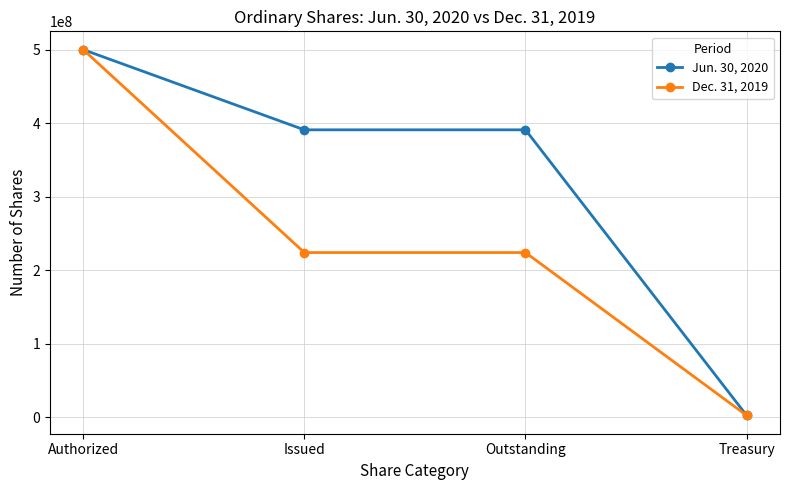

What are all the series names shown in the legend?

Jun. 30, 2020, Dec. 31, 2019